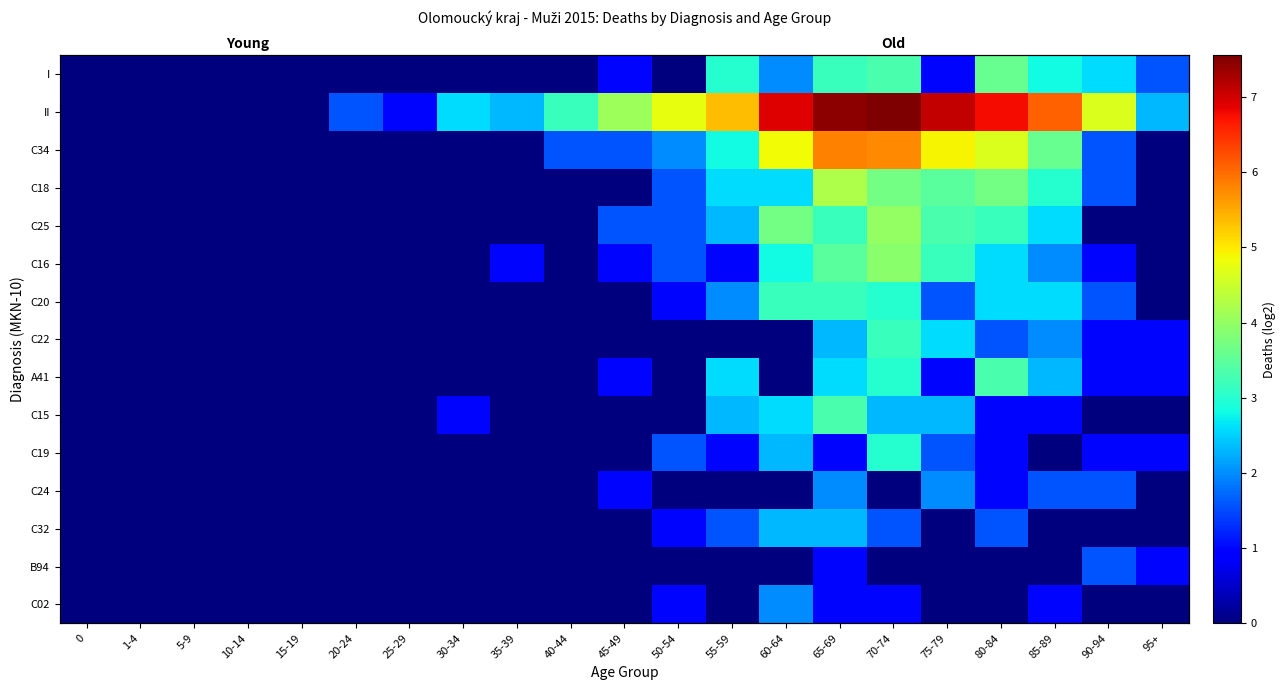

Is it true that C25 equals -2.0 at 0?

False